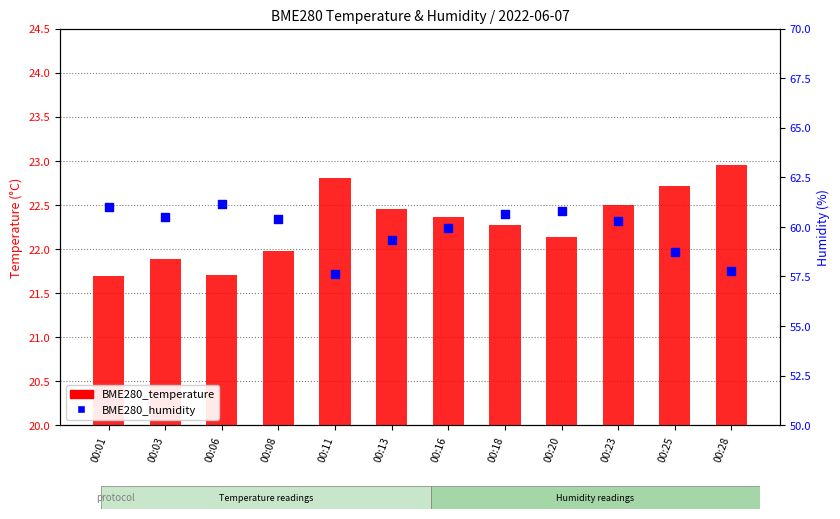

Which series has the largest total across all categories?

BME280_humidity